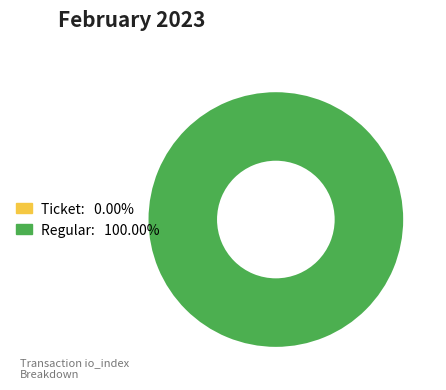

How many segments does this pie chart have?

2